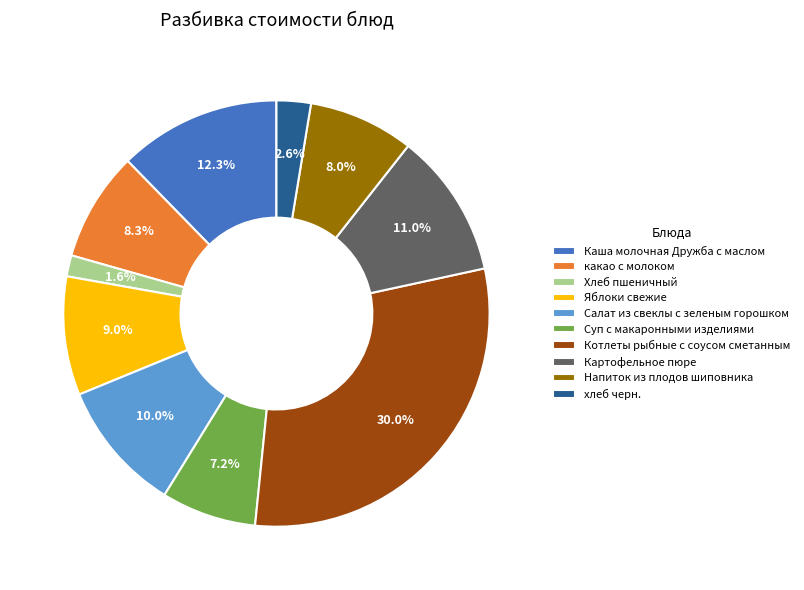

What percentage is the Салат из свеклы с зеленым горошком slice, to the nearest percent?

10%